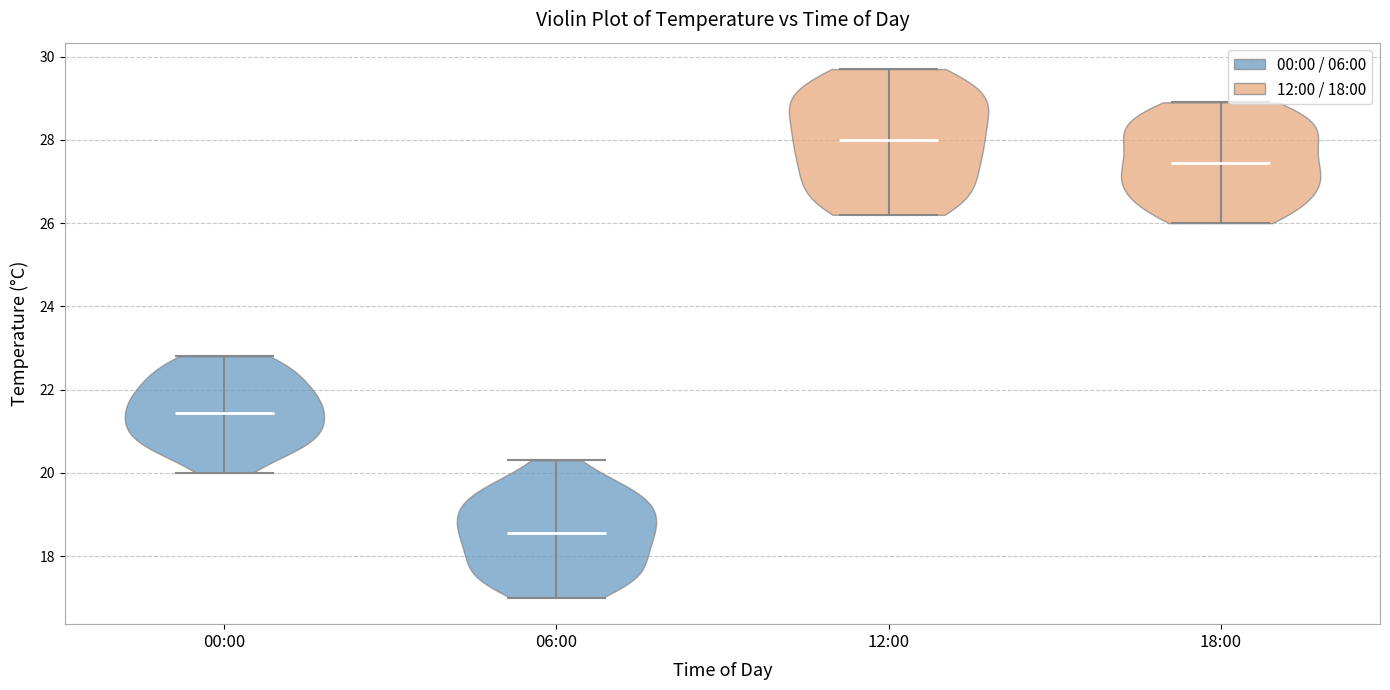

Reading left to right, read every violin against the y-axis: where its median line is, and the lowest and highest points it reaches. The values are not printed on the chart, so give them approximately, as read against the axis.

00:00: median line 21.4, lowest point 20.0, highest point 22.8
06:00: median line 18.6, lowest point 17.0, highest point 20.4
12:00: median line 28.0, lowest point 26.2, highest point 29.8
18:00: median line 27.4, lowest point 26.0, highest point 29.0